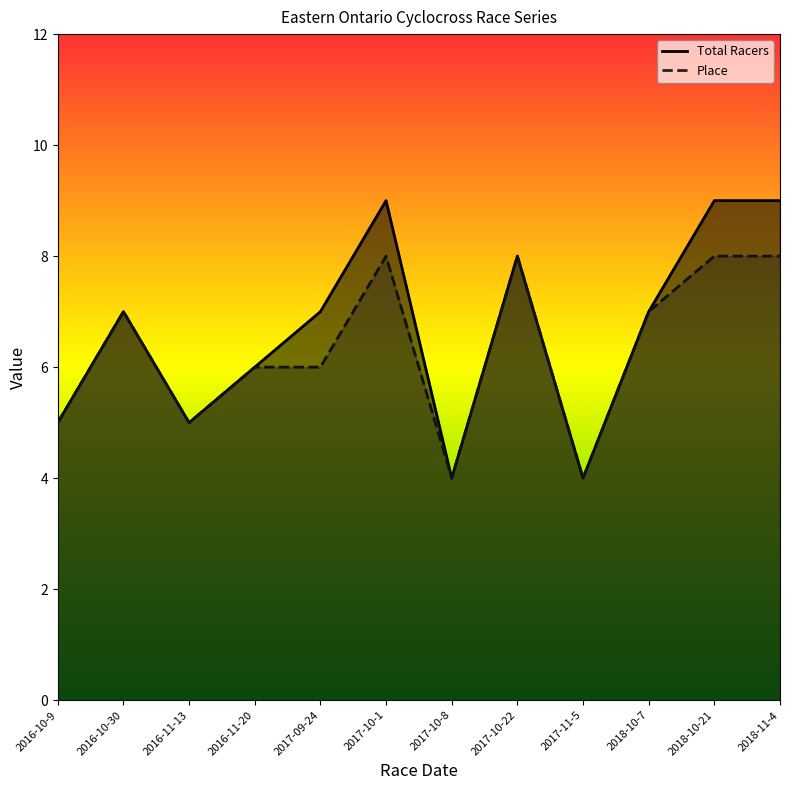

What position from the right is 2018-10-21?

2